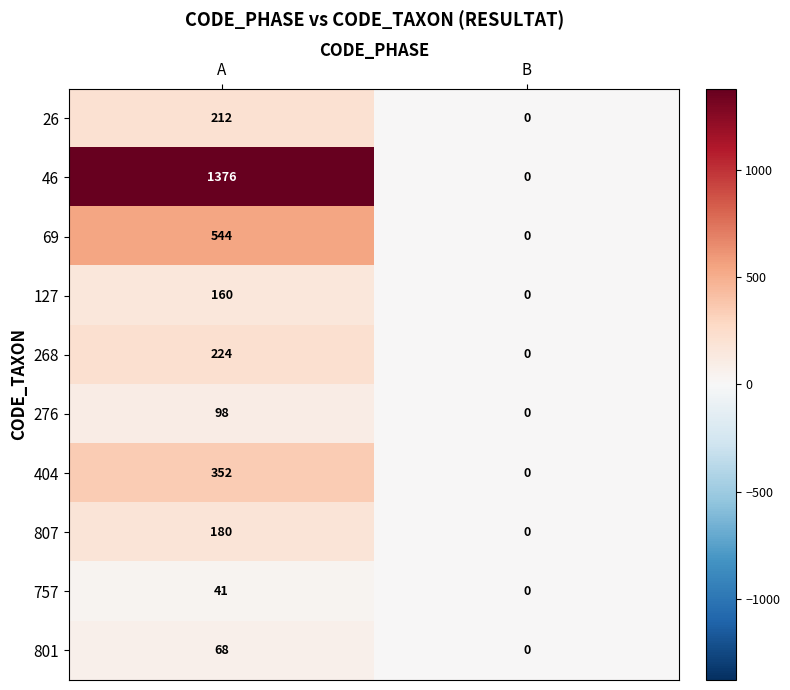

Reading right to left, list all the values displayed in this chart.

26: 0	212
46: 0	1376
69: 0	544
127: 0	160
268: 0	224
276: 0	98
404: 0	352
807: 0	180
757: 0	41
801: 0	68